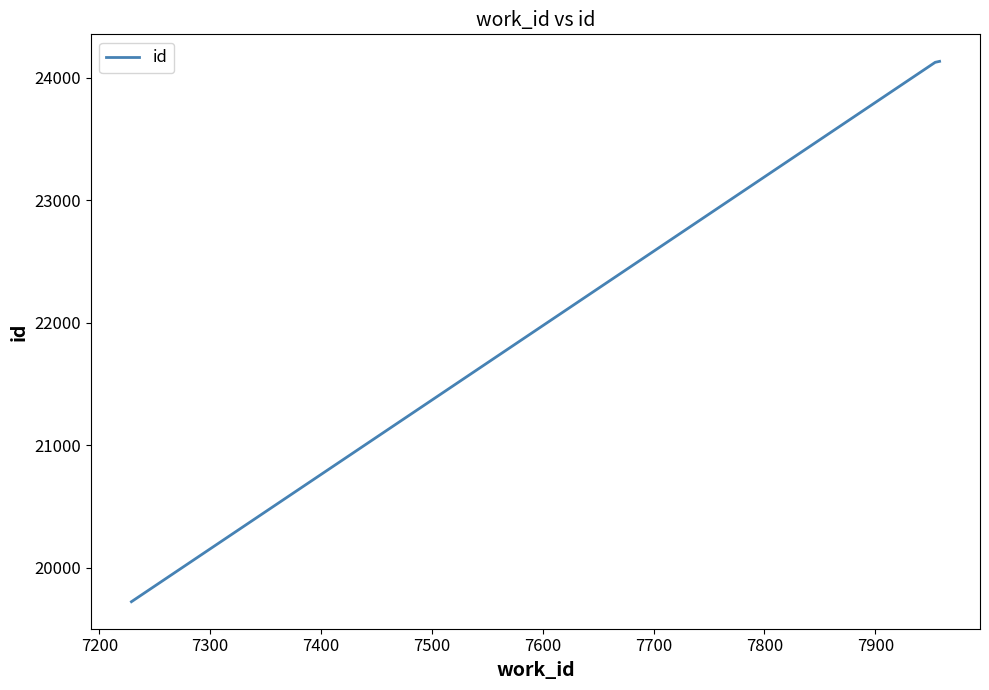

What is the minimum value shown in the chart?

19723